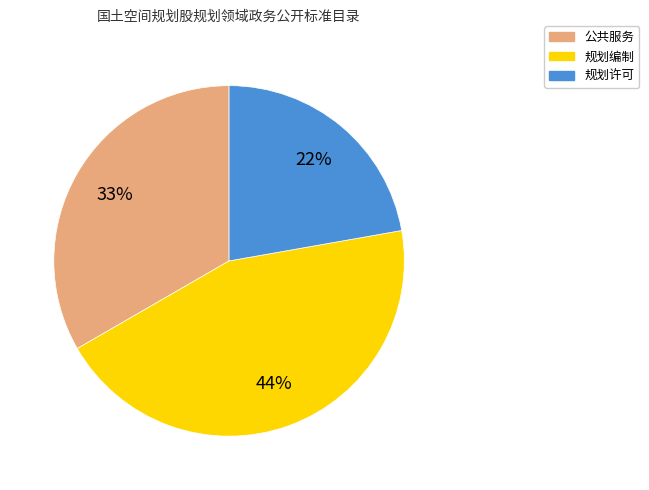

True or false: 规划编制 accounts for 31% of the total.

False